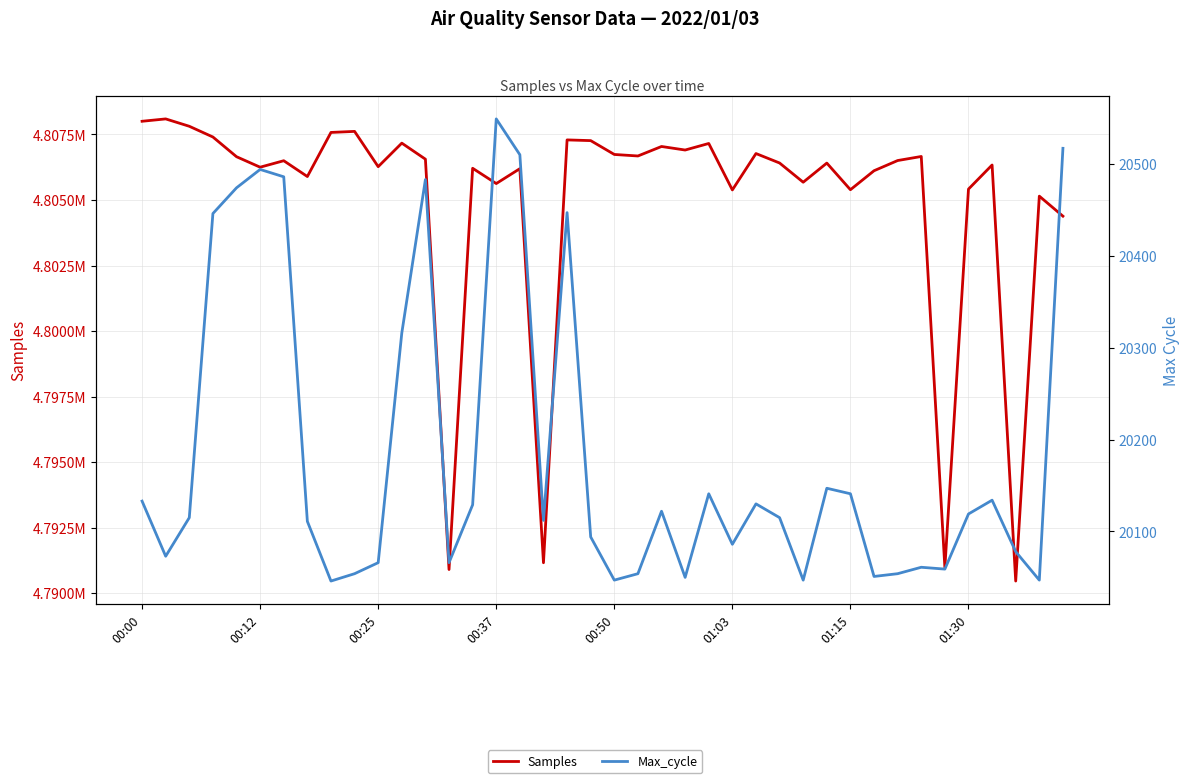

True or false: Max_cycle has more than 2 points higher than both neighbors.

True